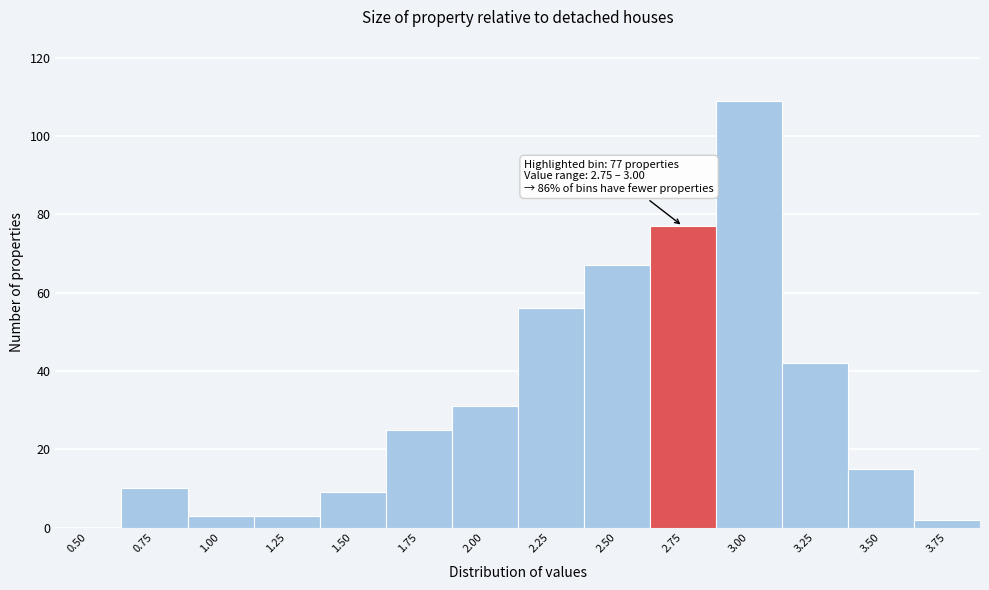

Reading left to right, list all the values displayed in this chart.

0.50=0	0.75=10	1.00=3	1.25=3	1.50=9	1.75=25	2.00=31	2.25=56	2.50=67	2.75=77	3.00=109	3.25=42	3.50=15	3.75=2